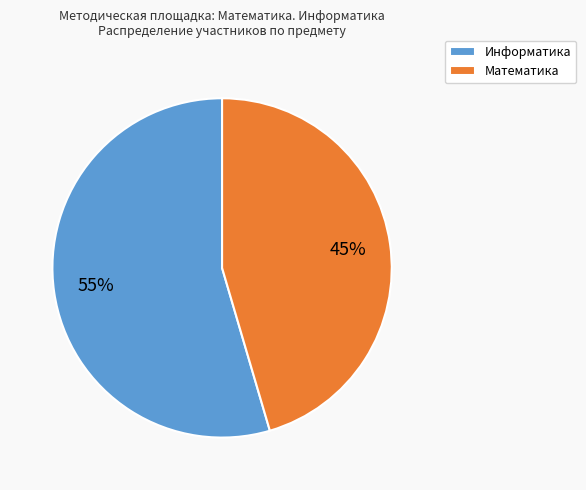

What is the majority slice?

Информатика